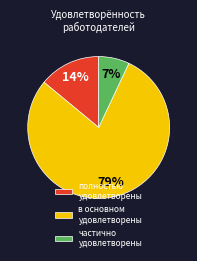

Is the sum of полностью удовлетворены and частично удовлетворены greater than half?

No